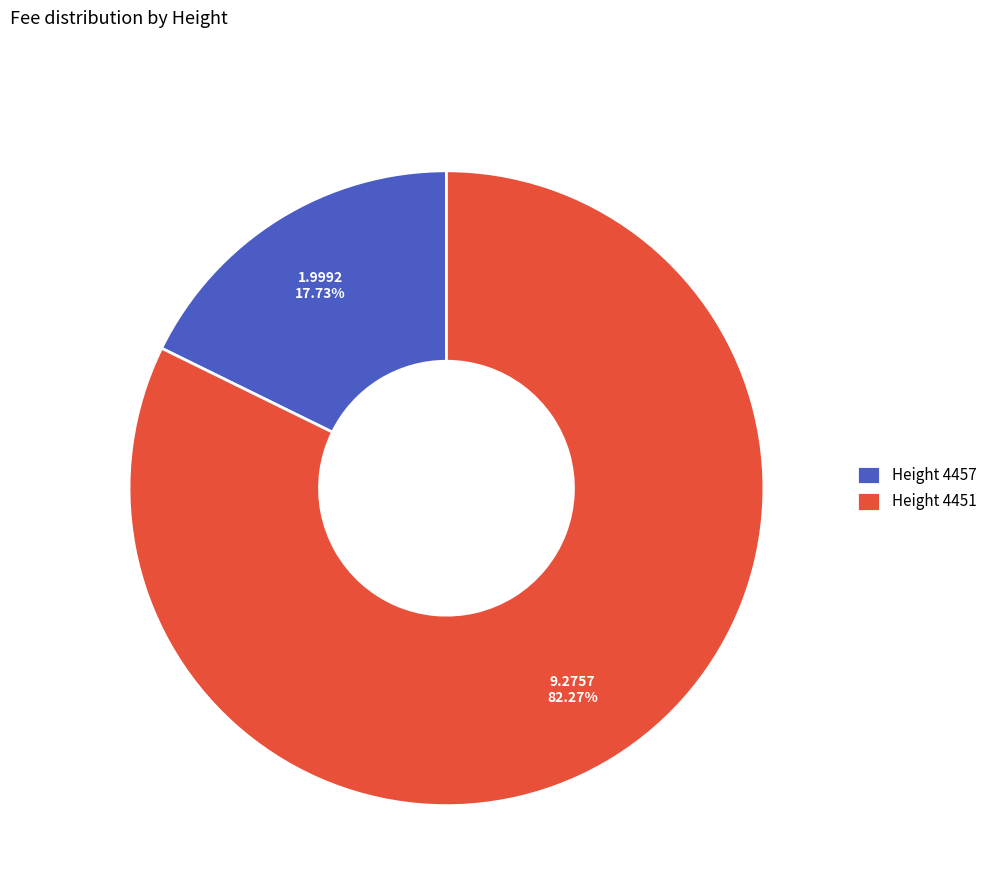

How many slices are in this pie chart?

2